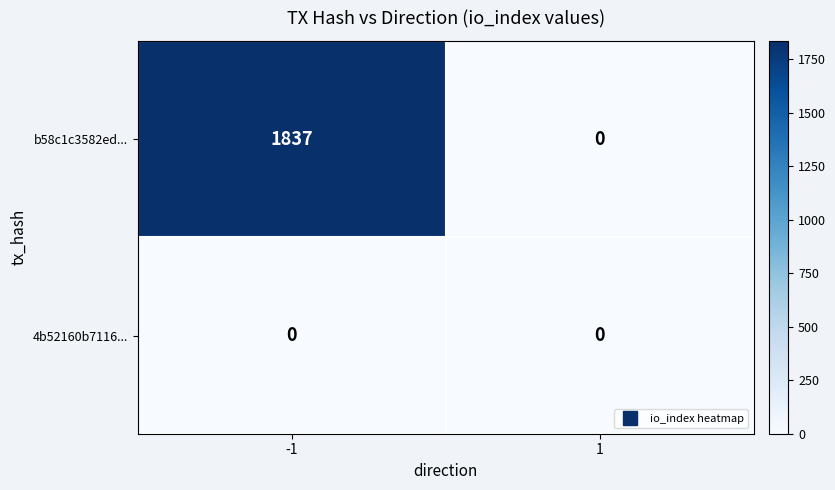

Is it true that b58c1c3582ed... equals 873 at 1?

False